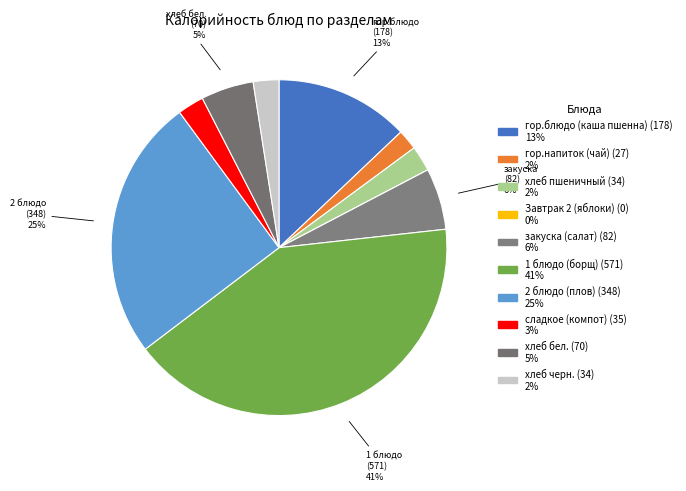

What portion of the pie excludes Завтрак 2 (яблоки)?

100.0%